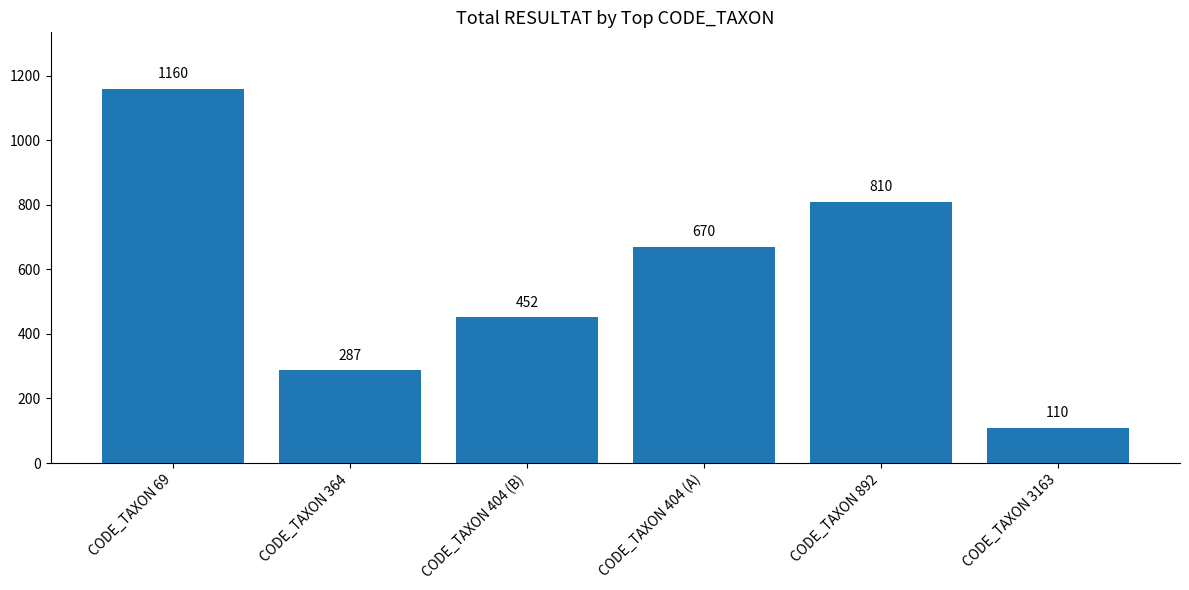

What position from the left is CODE_TAXON 892?

5